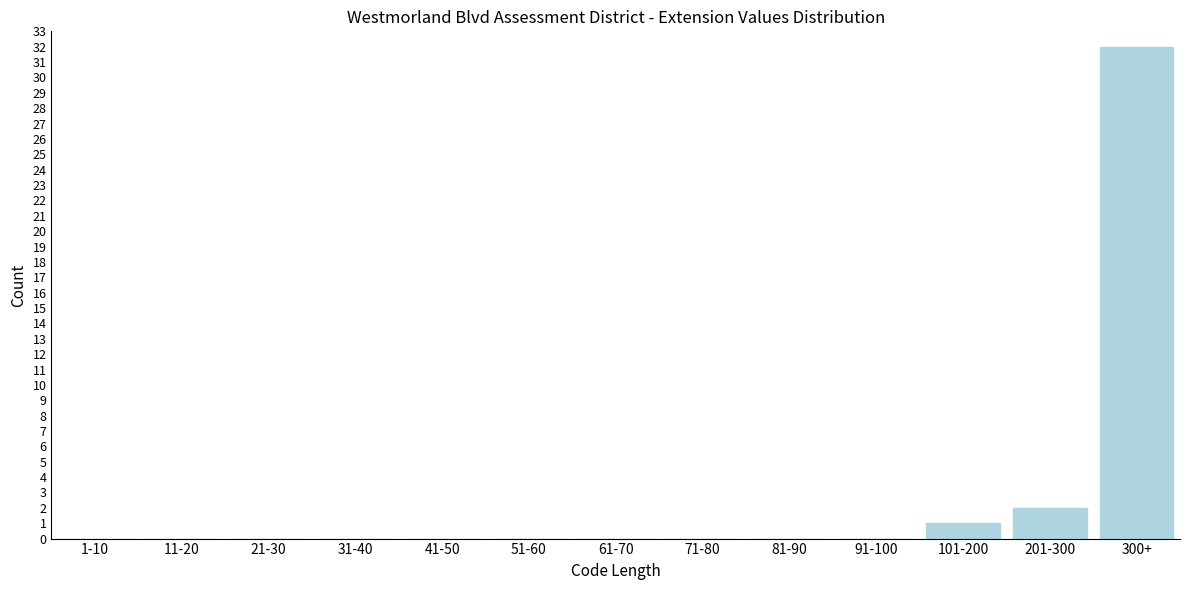

Reading left to right, list all the values displayed in this chart.

1-10=0	11-20=0	21-30=0	31-40=0	41-50=0	51-60=0	61-70=0	71-80=0	81-90=0	91-100=0	101-200=1	201-300=2	300+=32